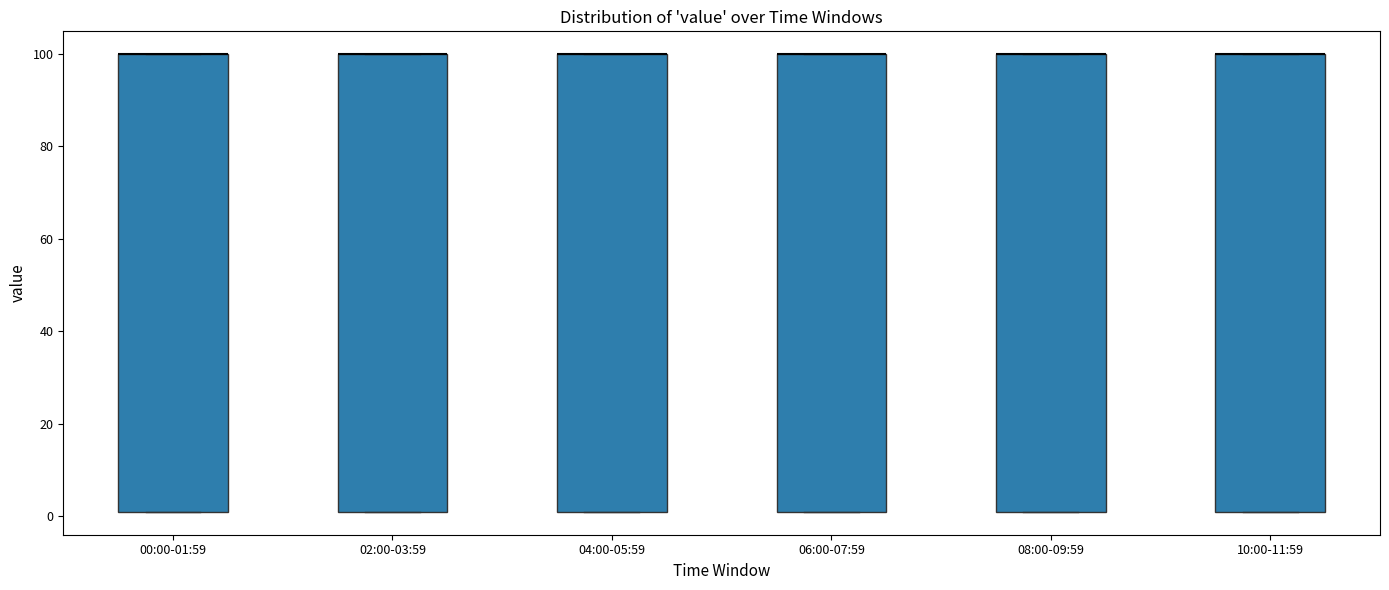

Reading left to right, transcribe this box plot: for each box, give where its median line is, the range the box spans, and where its two whiskers end, as read against the y-axis. The values are not printed on the chart, so give them approximately, as read against the axis.

00:00-01:59: median 100 (drawn on the box's upper edge), box 2 to 100, whiskers 2 to 100
02:00-03:59: median 100 (drawn on the box's upper edge), box 2 to 100, whiskers 2 to 100
04:00-05:59: median 100 (drawn on the box's upper edge), box 2 to 100, whiskers 2 to 100
06:00-07:59: median 100 (drawn on the box's upper edge), box 2 to 100, whiskers 2 to 100
08:00-09:59: median 100 (drawn on the box's upper edge), box 2 to 100, whiskers 2 to 100
10:00-11:59: median 100 (drawn on the box's upper edge), box 2 to 100, whiskers 2 to 100